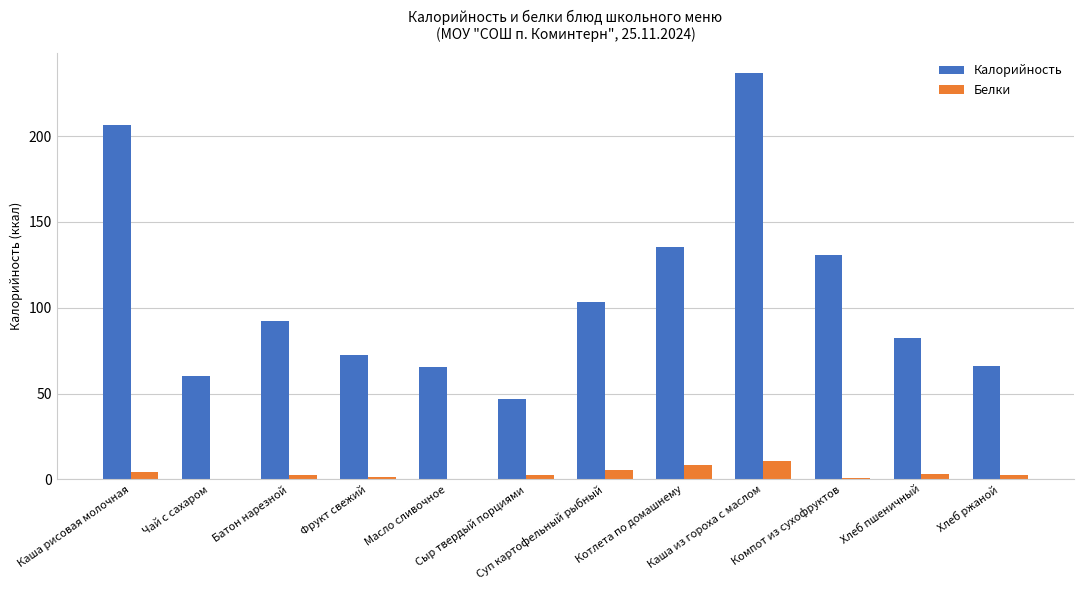

What is the sum of the Калорийность values at Батон нарезной and Фрукт свежий?

164.3